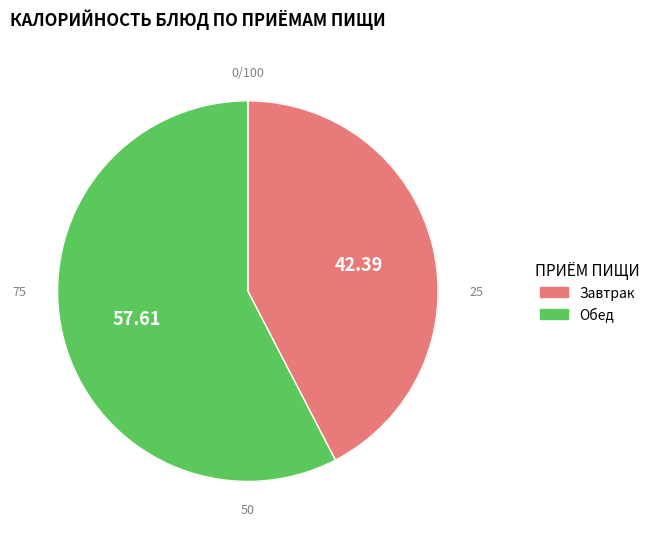

How many segments does this pie chart have?

2